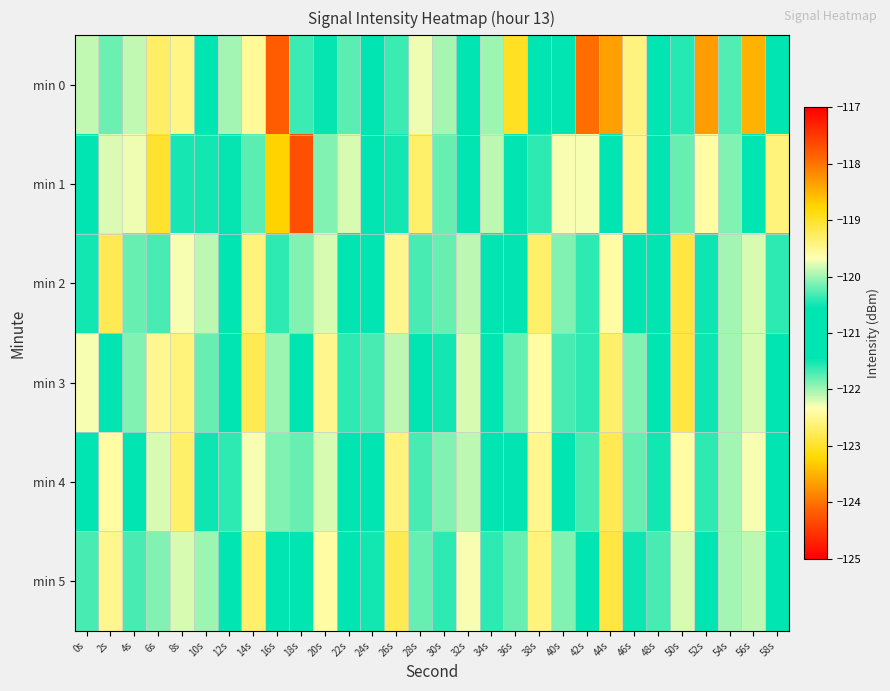

At how many categories does at least one series exceed -121?

30